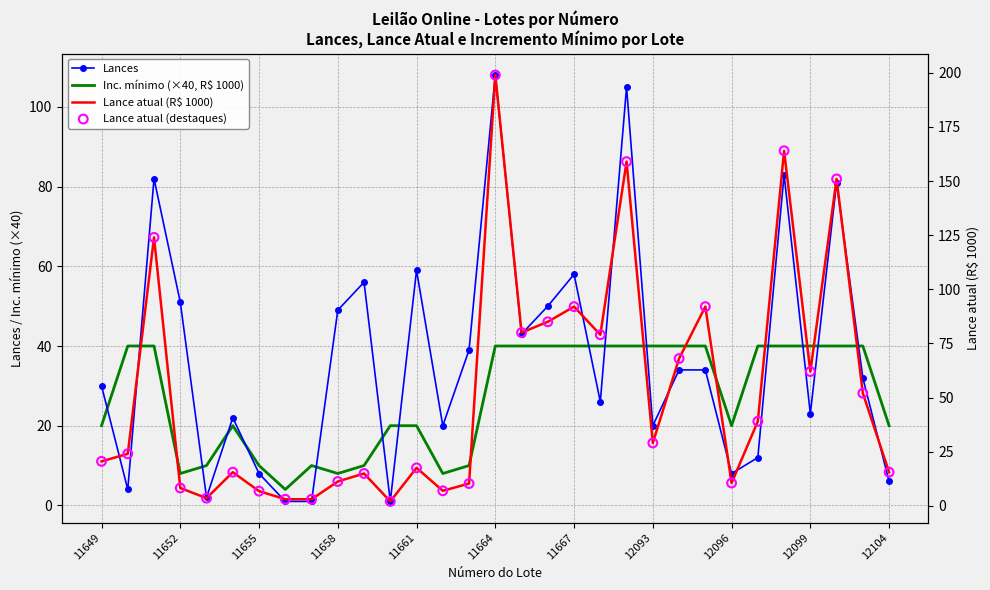

Which series has the largest total across all categories?

Lance atual (R$ 1000)